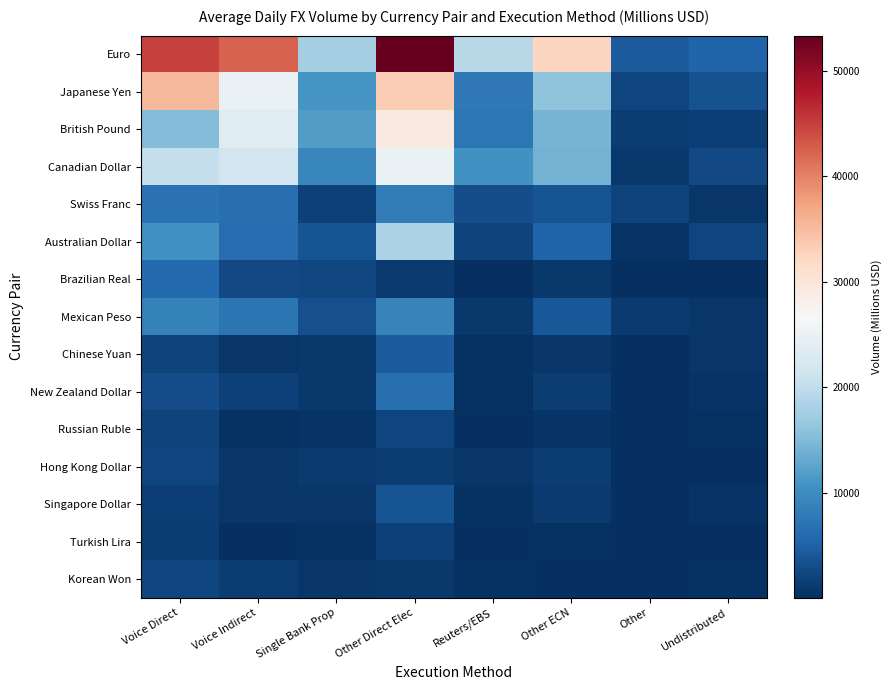

How many data points does each series have?

8